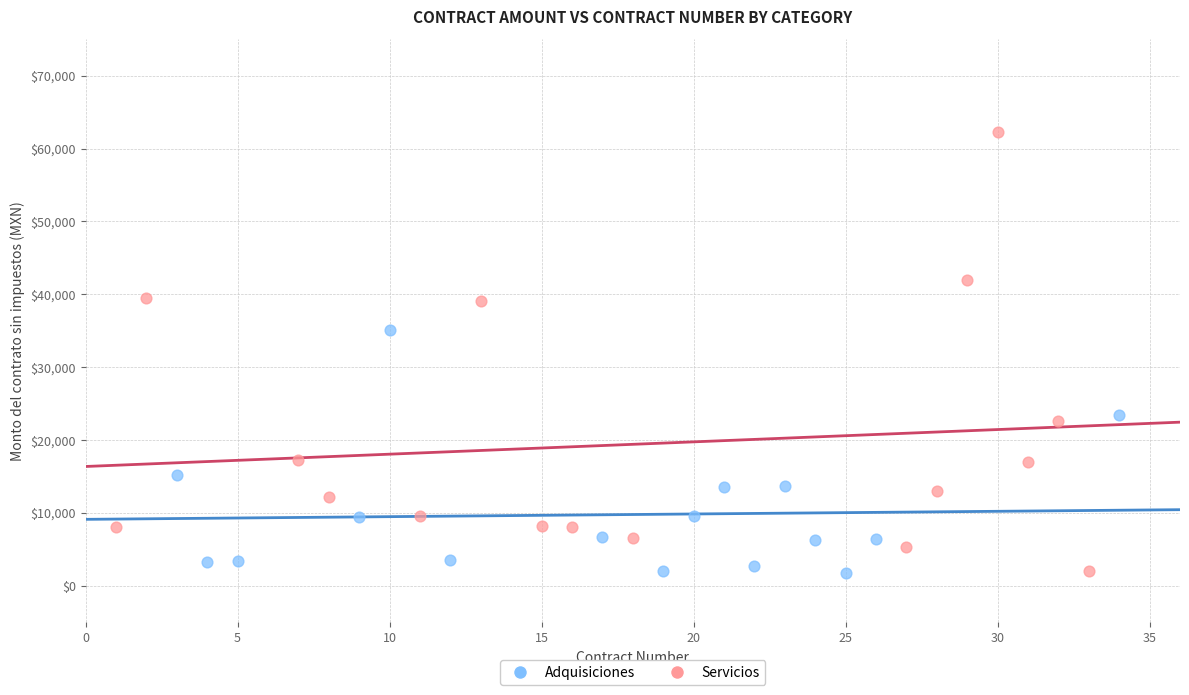

Which series has the largest Y range (max minus min)?

Servicios